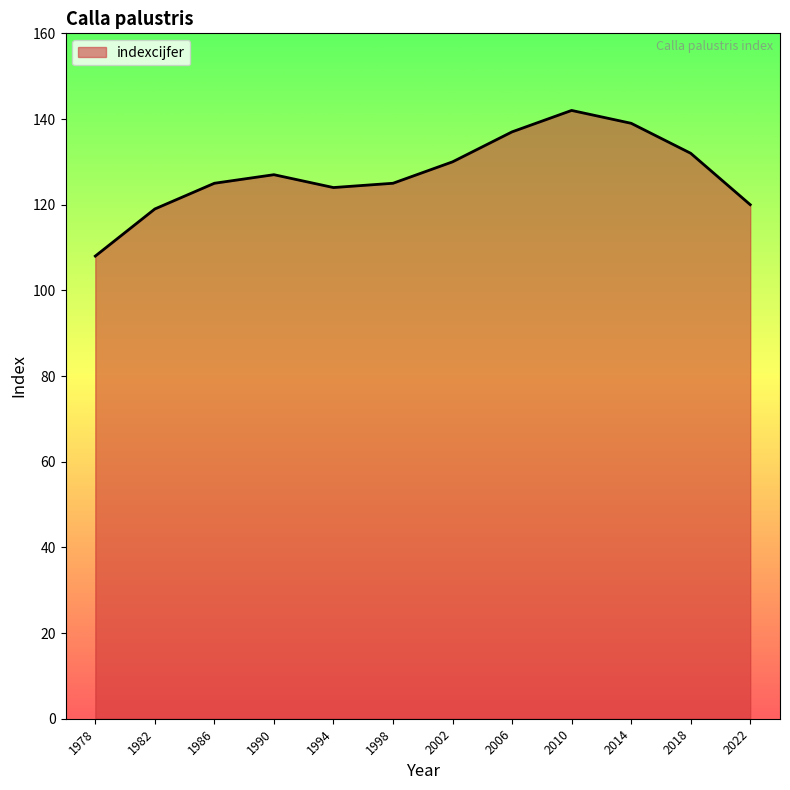

The value at 2010 is 142. True or false?

True